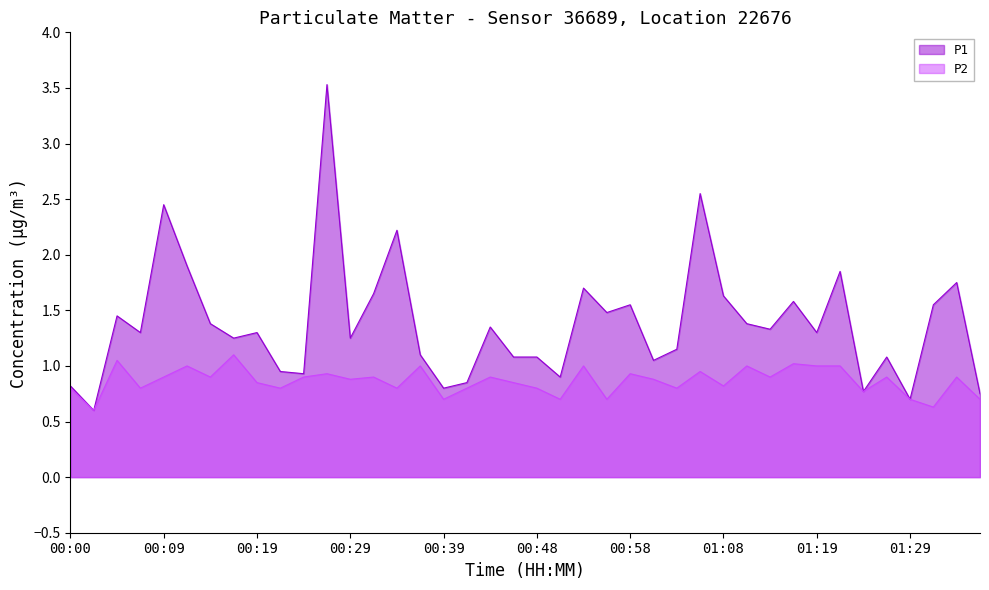

Is the value of P2 at 00:53 greater than the value of P1 at 01:21?

No